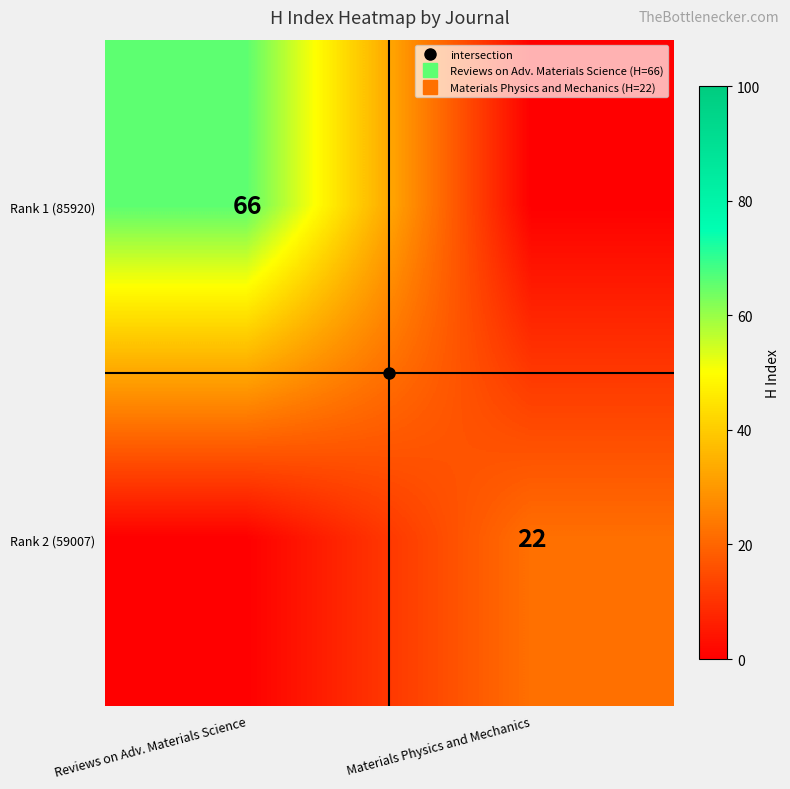

Rank the series at Reviews on Adv. Materials Science from lowest to highest value.

Rank 2 (59007), Rank 1 (85920)